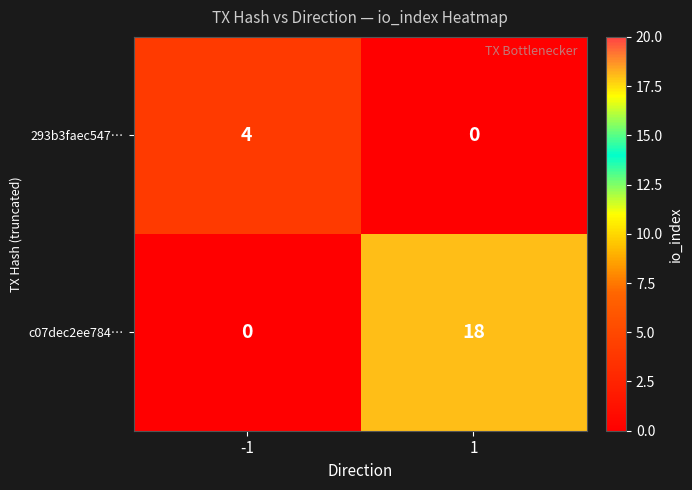

Reading left to right, list all the values displayed in this chart.

293b3faec547…: 4	0
c07dec2ee784…: 0	18